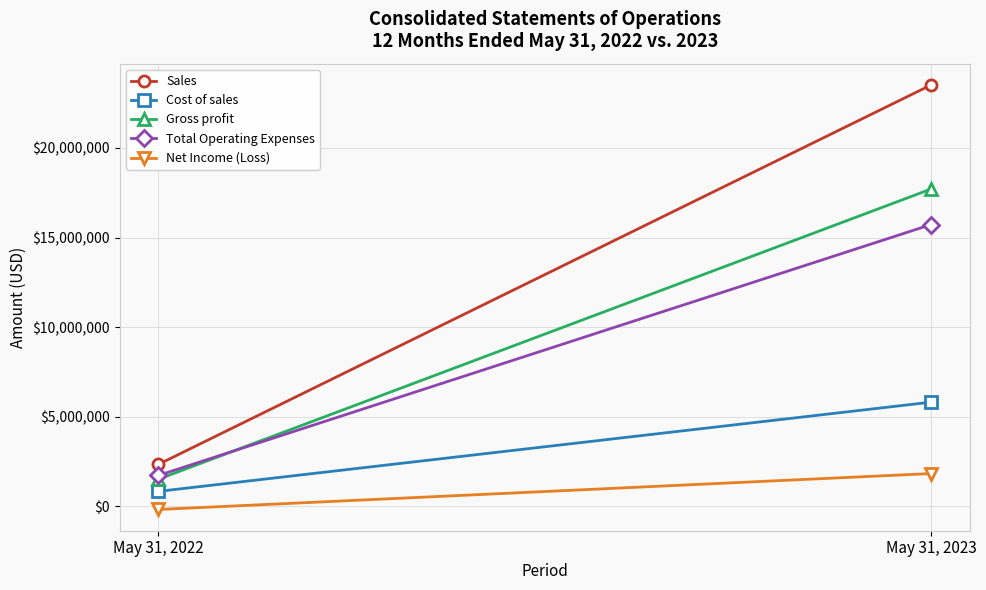

List the series in order of their peak value, highest first.

Sales, Gross profit, Total Operating Expenses, Cost of sales, Net Income (Loss)